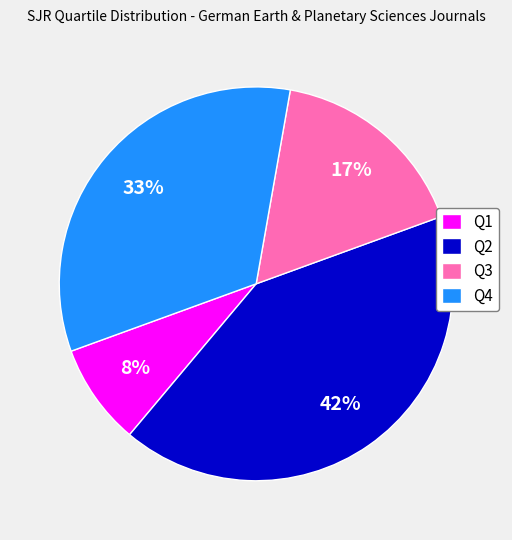

Which has a higher value, Q4 or Q3?

Q4